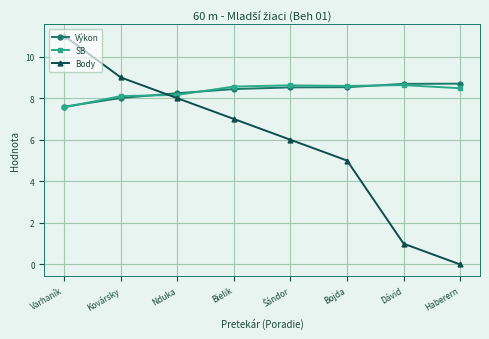

What is the total value across all series at Dávid?

18.3